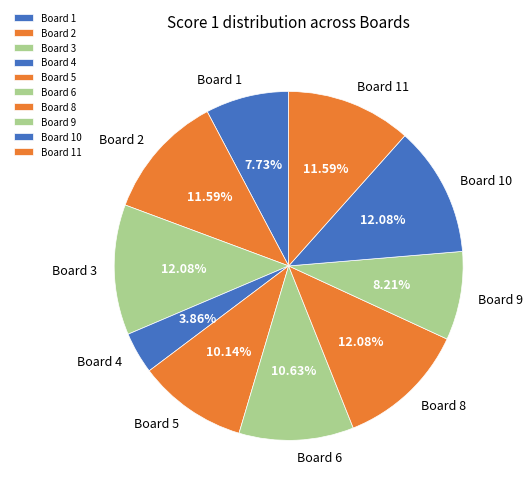

What portion of the pie excludes Board 2?

88.4%